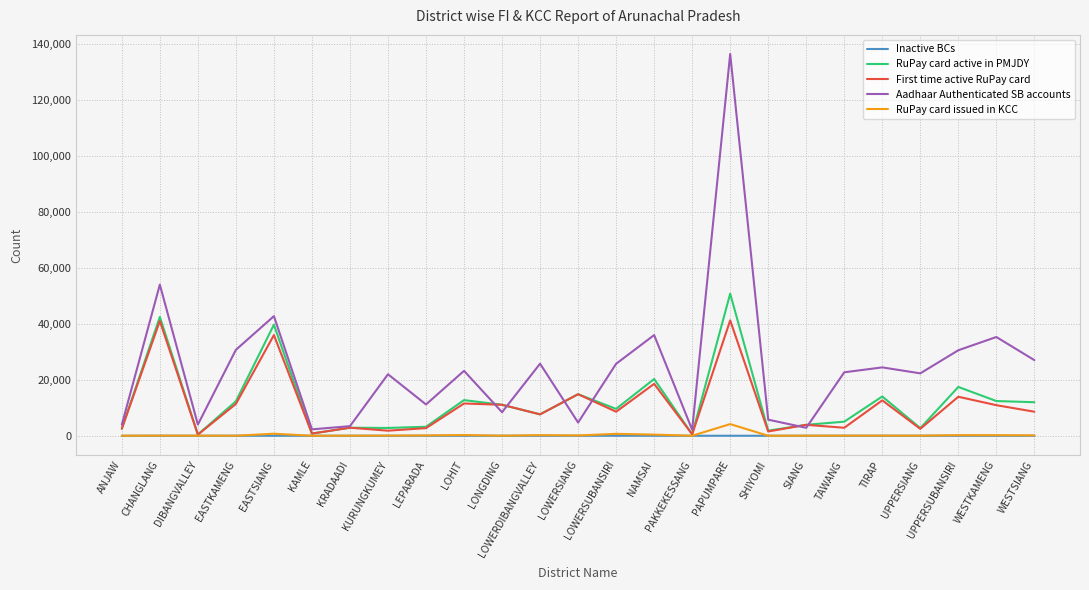

True or false: Inactive BCs and Aadhaar Authenticated SB accounts intersect in this chart.

False